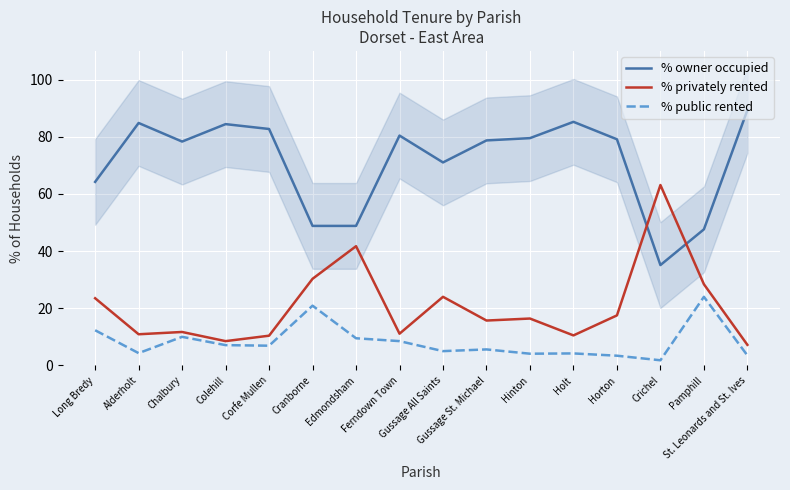

What is the label of the 14th point from the left?

Crichel